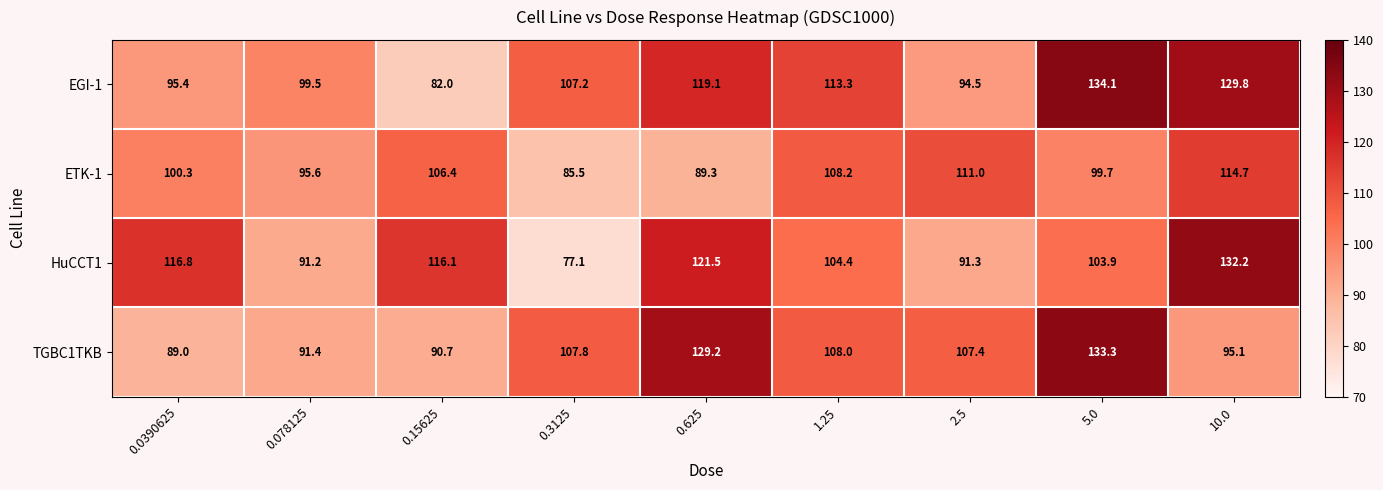

Between 2.5 and 5.0, which series saw the biggest shift?

EGI-1